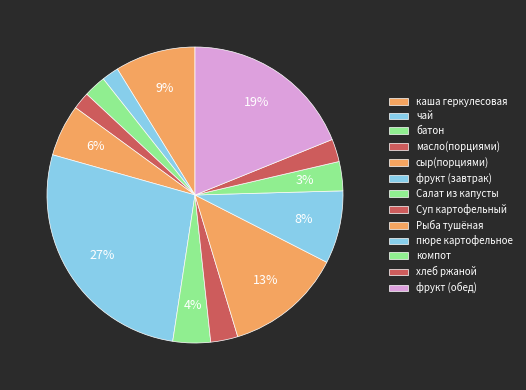

What is the change in value from каша геркулесовая to Рыба тушёная?

+7.5